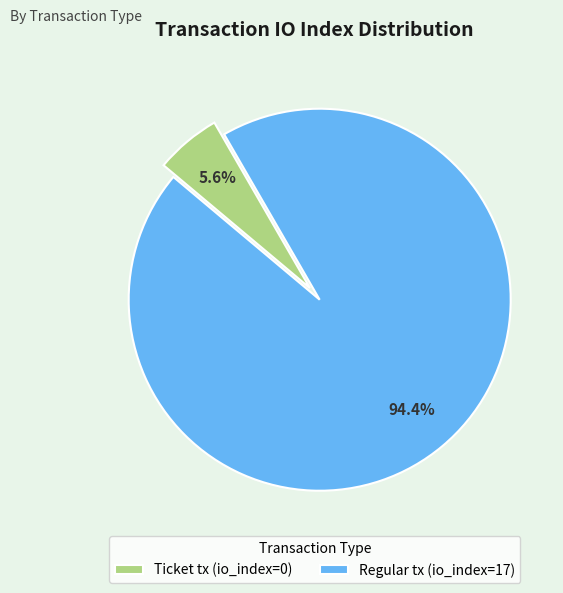

How many slices are in this pie chart?

2